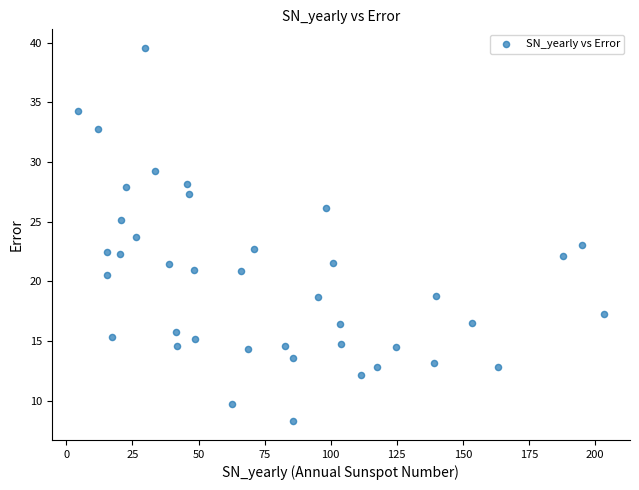

What is the range of Y values (max minus min)?

31.3